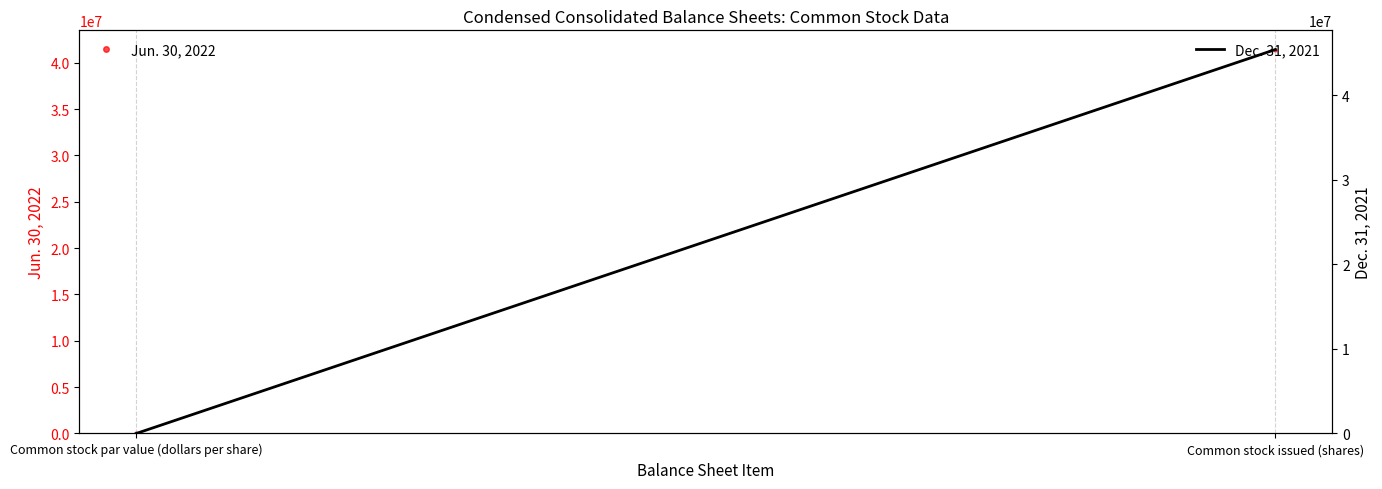

Reading right to left, list all the values displayed in this chart.

Jun. 30, 2022: Common stock issued (shares)=41433855.0	Common stock par value (dollars per share)=0.0
Dec. 31, 2021: Common stock issued (shares)=45397260.0	Common stock par value (dollars per share)=0.0